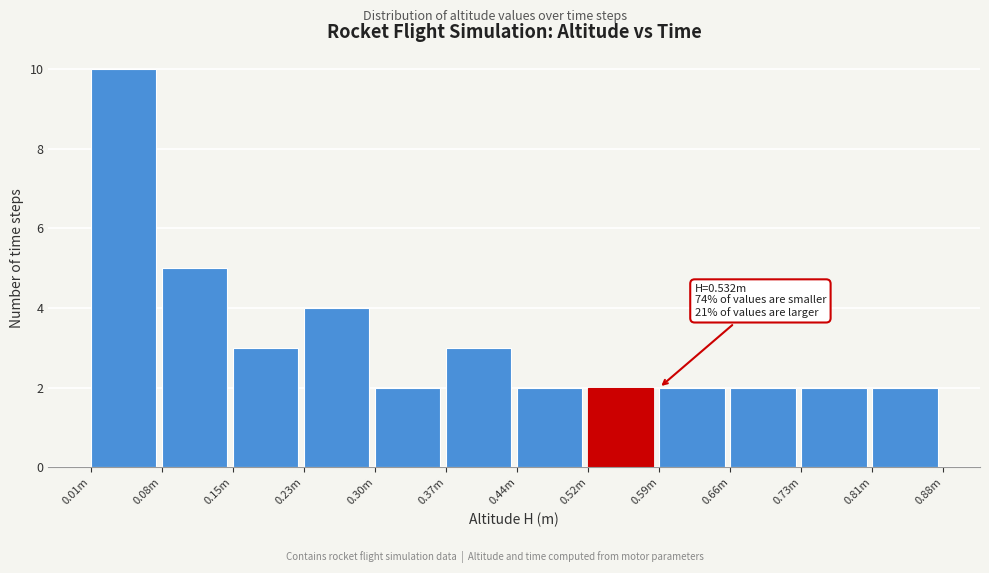

Reading right to left, extract all data points from this chart.

0.81m=2	0.73m=2	0.66m=2	0.59m=2	0.52m=2	0.44m=2	0.37m=3	0.30m=2	0.23m=4	0.15m=3	0.08m=5	0.01m=10